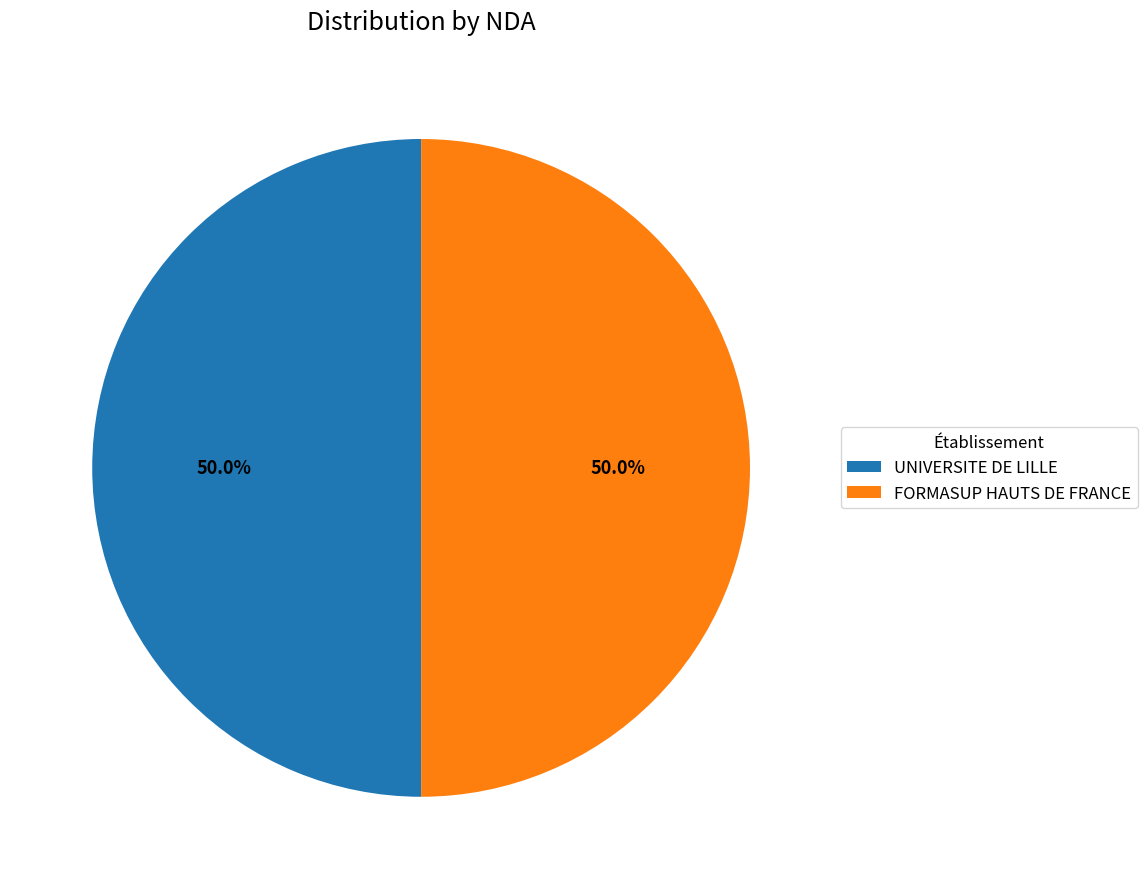

What portion of the pie excludes FORMASUP HAUTS DE FRANCE?

50.0%